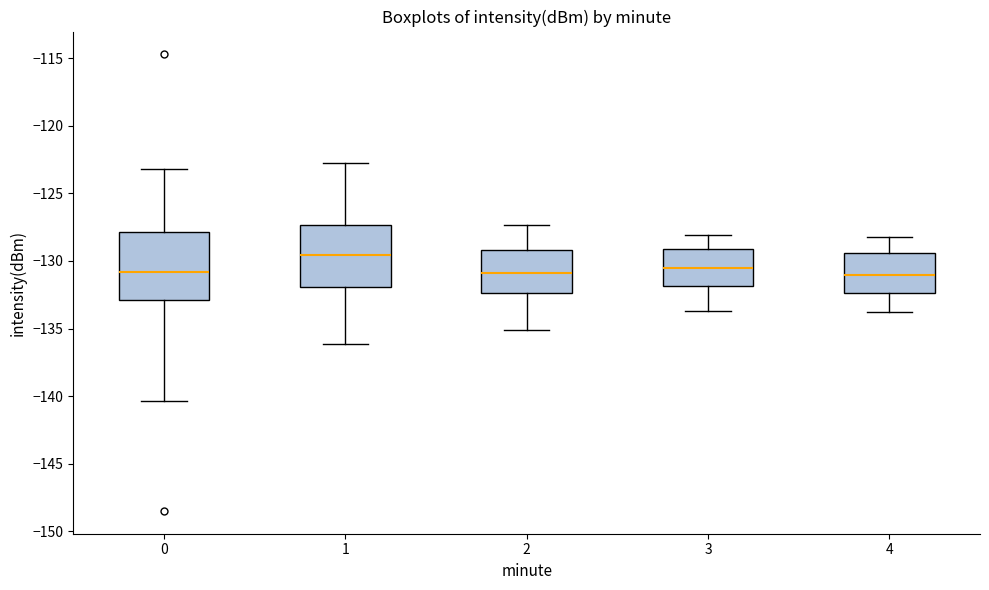

Where does the upper whisker of the box at x = 0 end on the y-axis? The values are not printed on the chart, so give them approximately, as read against the axis.

-123.0